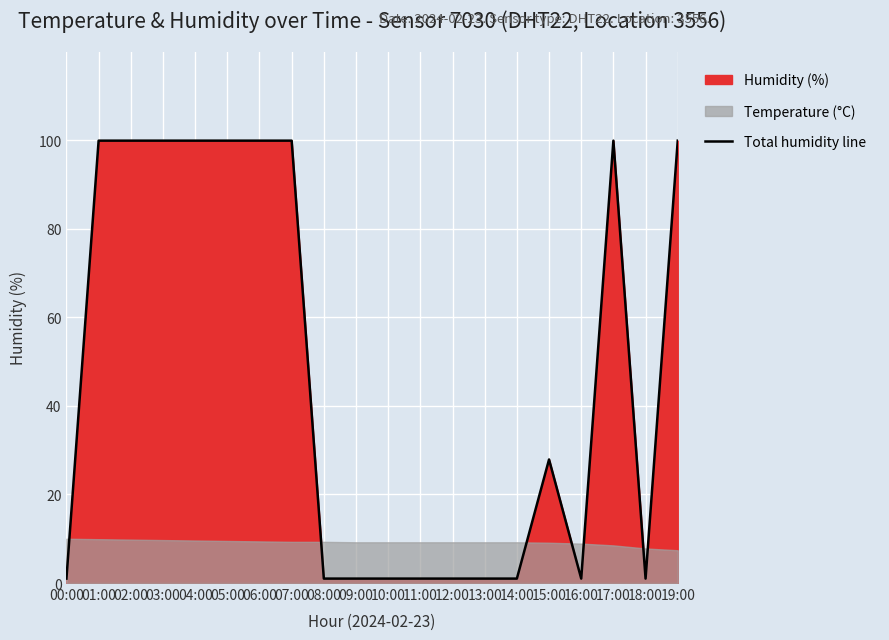

Which has a higher value, 09:00 or 02:00?

02:00